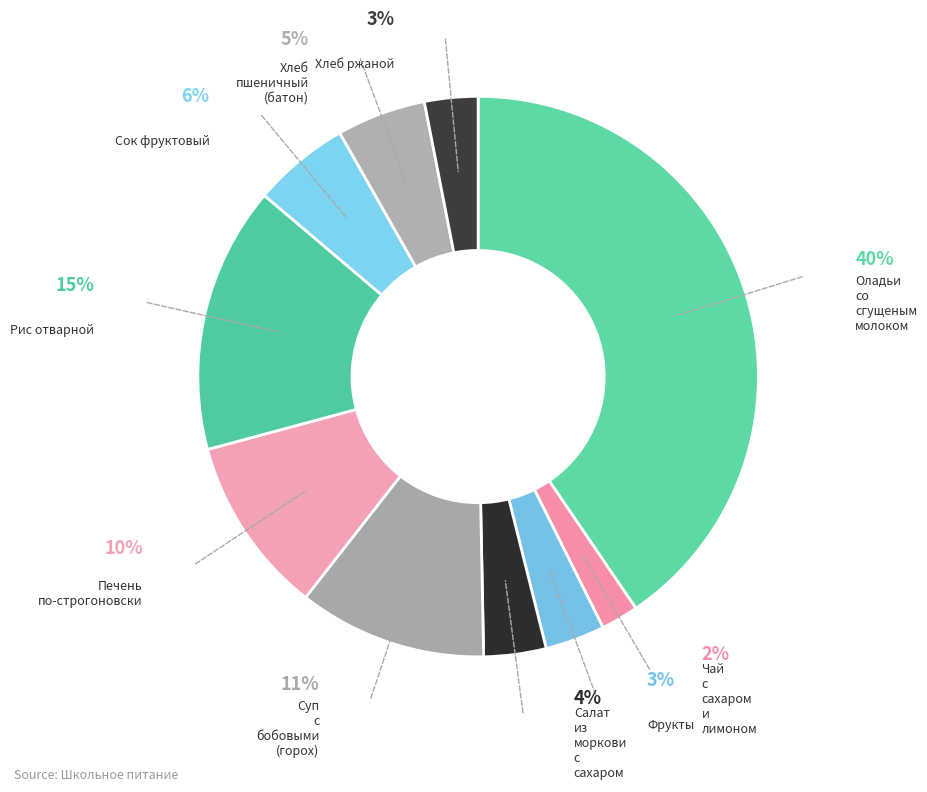

To the nearest percent, what is the average slice percentage?

10%